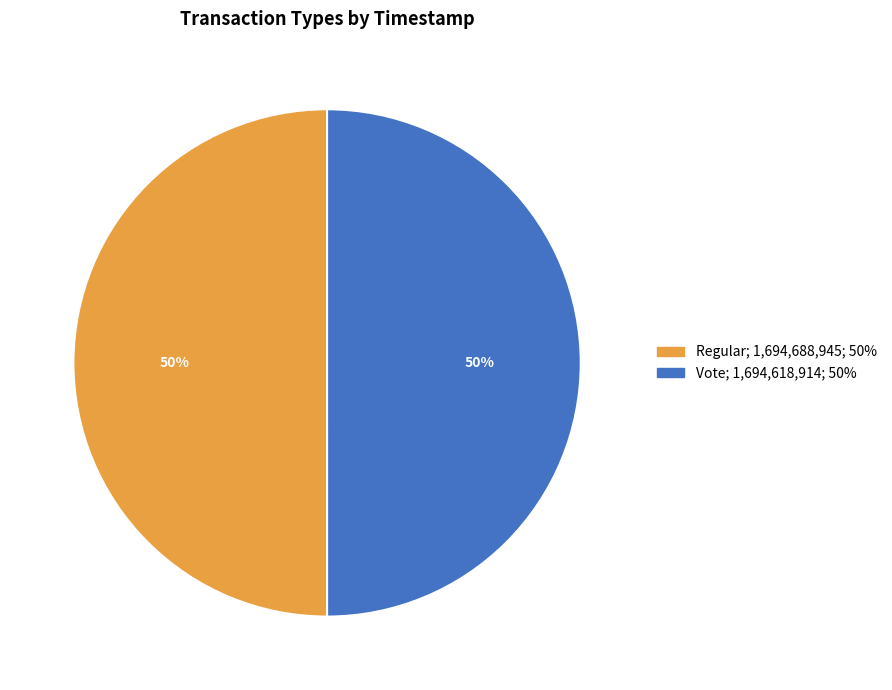

To the nearest percent, what portion does Regular represent?

50%